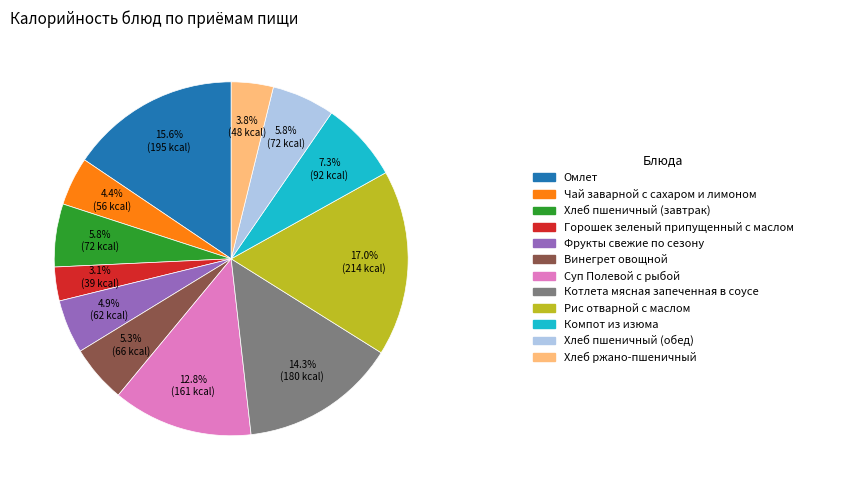

Is there any slice that represents more than half of the pie?

No